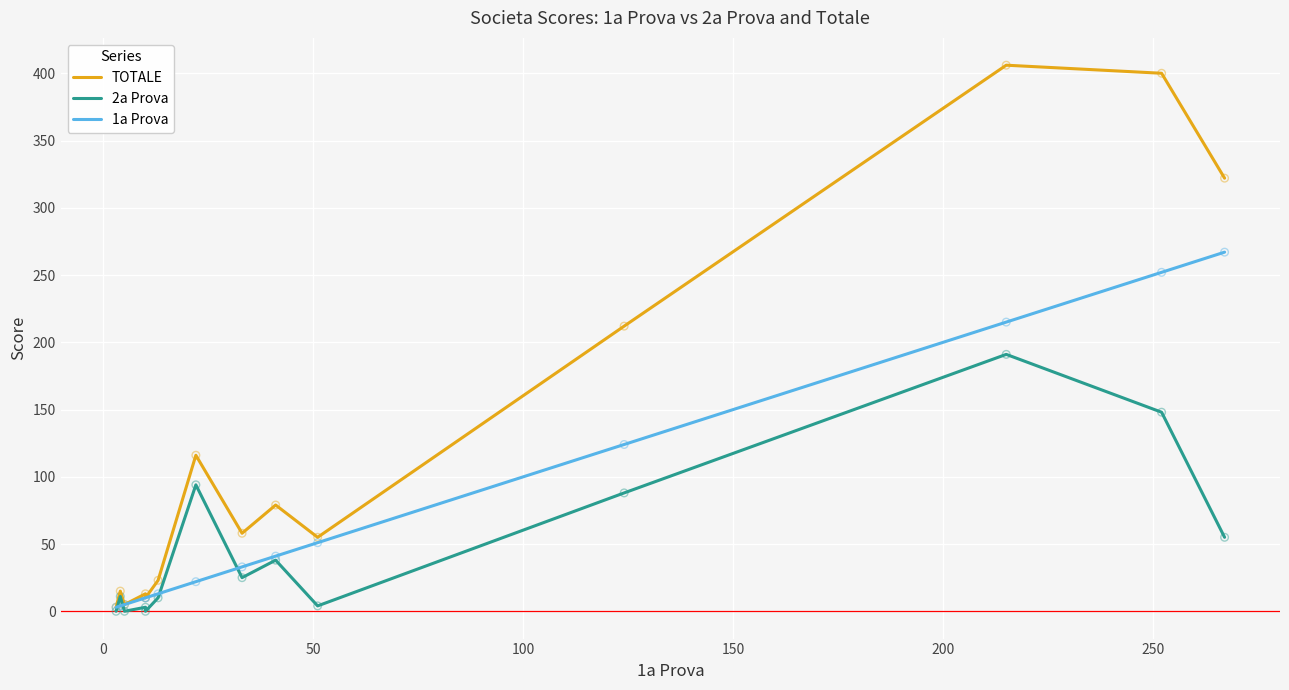

Which series reaches the minimum Y coordinate?

2a Prova